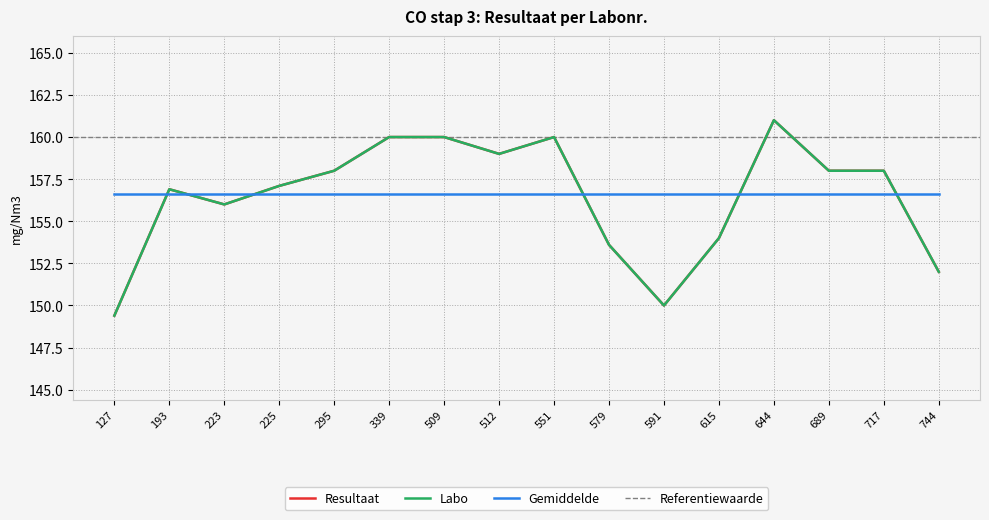

Is the value of Resultaat at 551 greater than the value of Labo (norm) at 512?

Yes